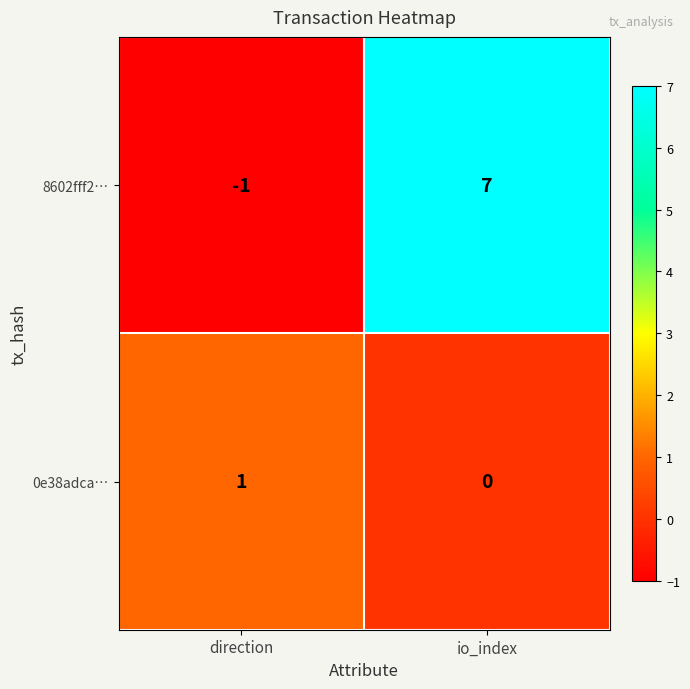

What is the difference between the maximum and minimum values in the 8602fff2… series?

8